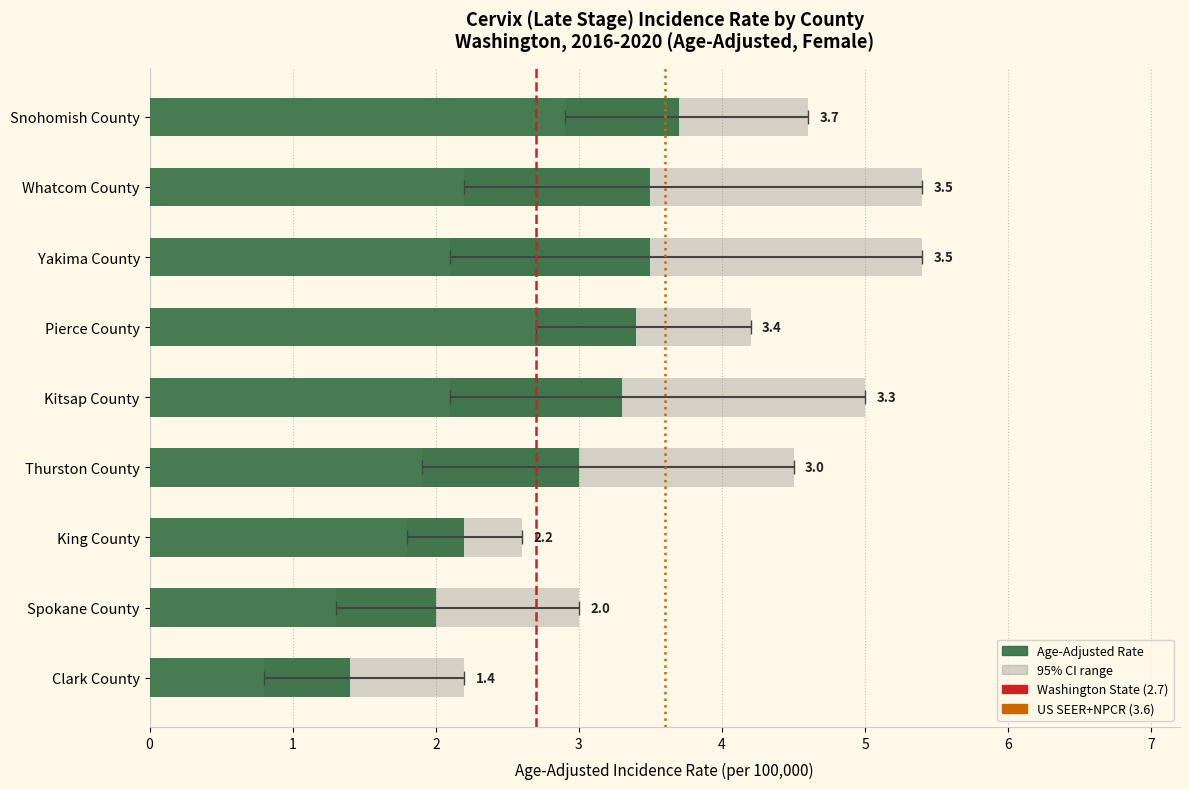

How many groups of bars are there?

9